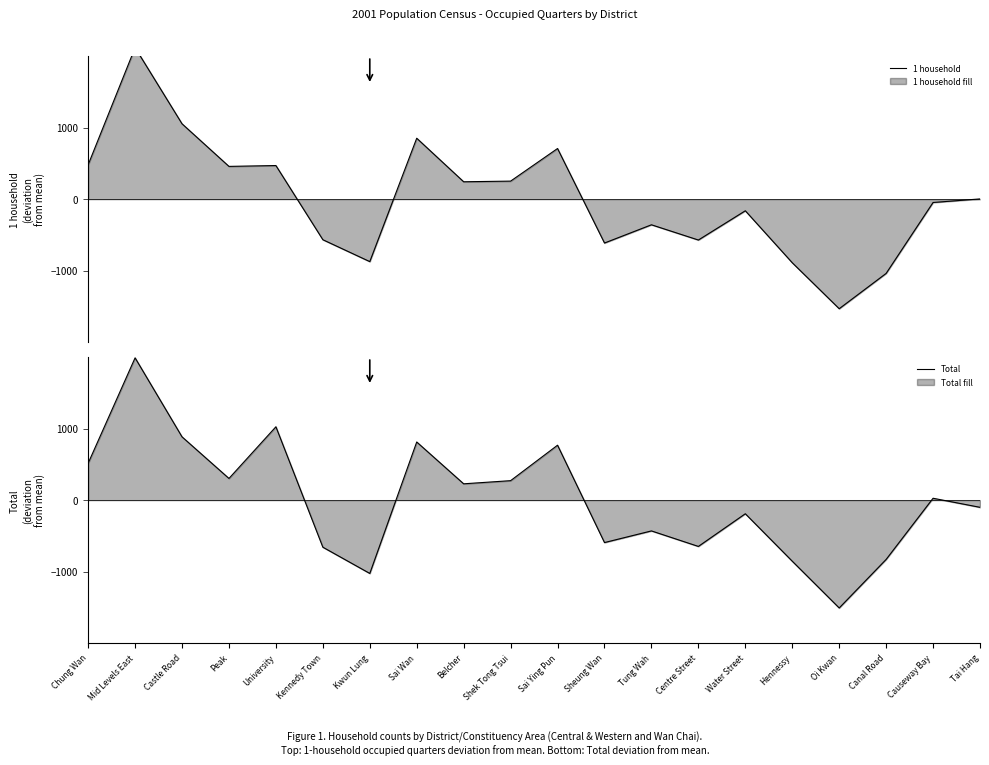

How many values in Total are below zero?

10